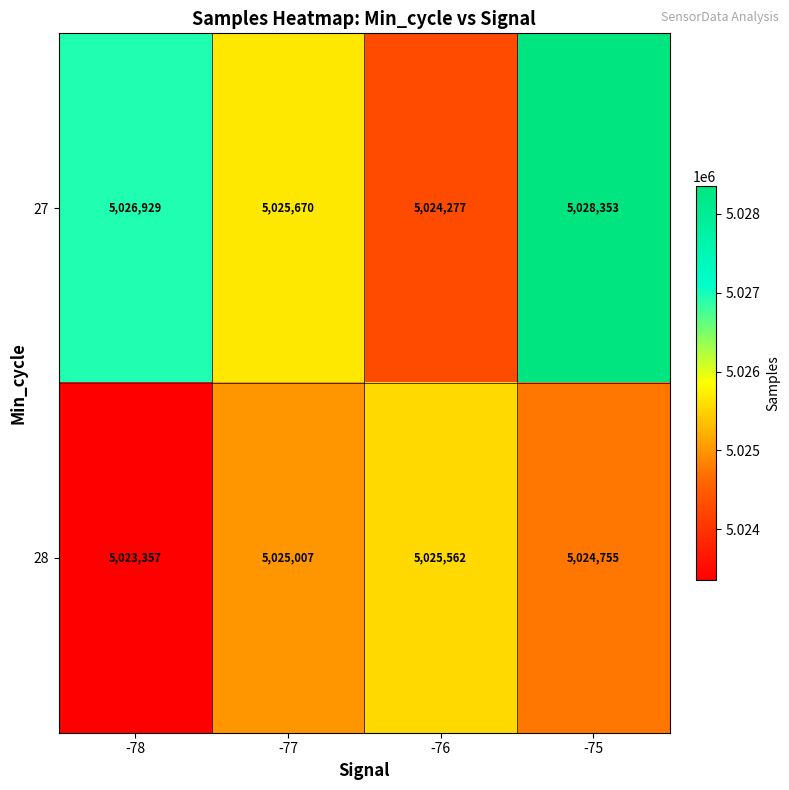

Which series has the widest spread of values?

27